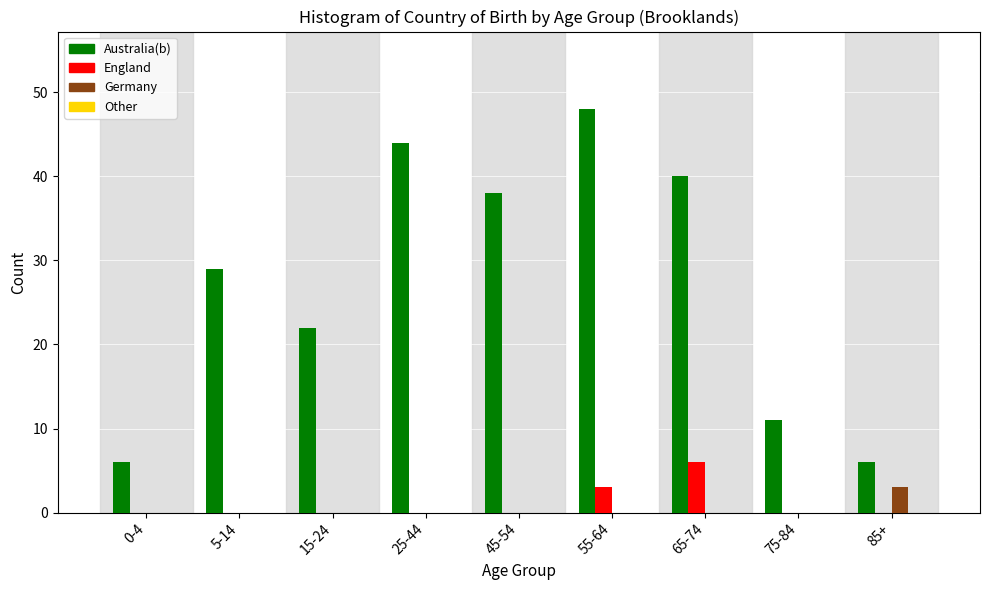

Reading right to left, what are all the values shown in this chart?

Australia(b): 85+=6	75-84=11	65-74=40	55-64=48	45-54=38	25-44=44	15-24=22	5-14=29	0-4=6
England: 85+=0	75-84=0	65-74=6	55-64=3	45-54=0	25-44=0	15-24=0	5-14=0	0-4=0
Germany: 85+=3	75-84=0	65-74=0	55-64=0	45-54=0	25-44=0	15-24=0	5-14=0	0-4=0